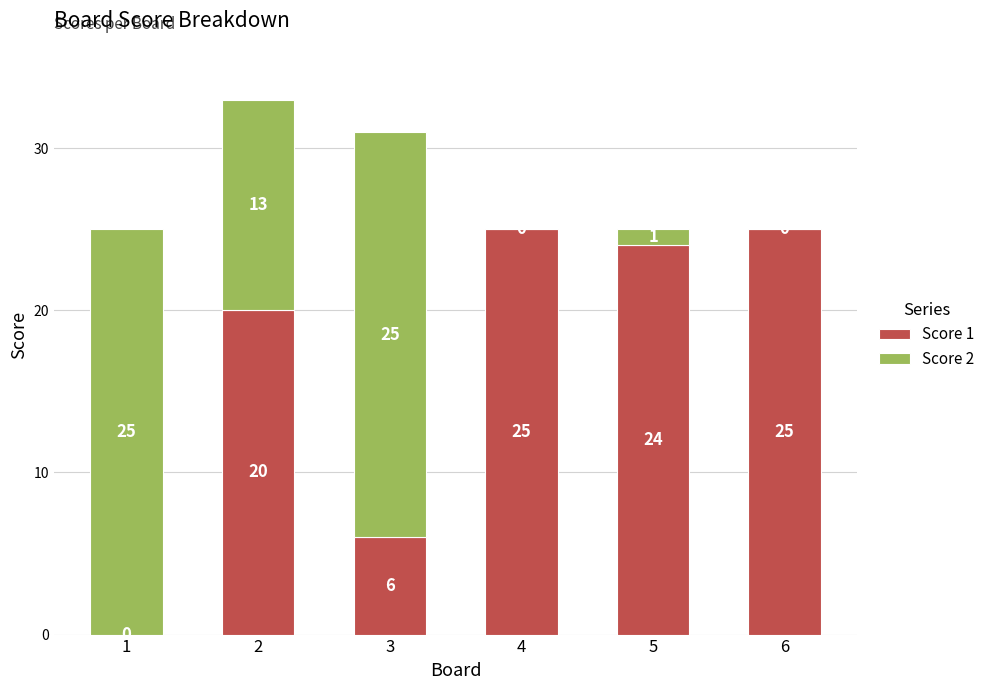

Reading left to right, transcribe the values for Score 1.

1=0	2=20	3=6	4=25	5=24	6=25